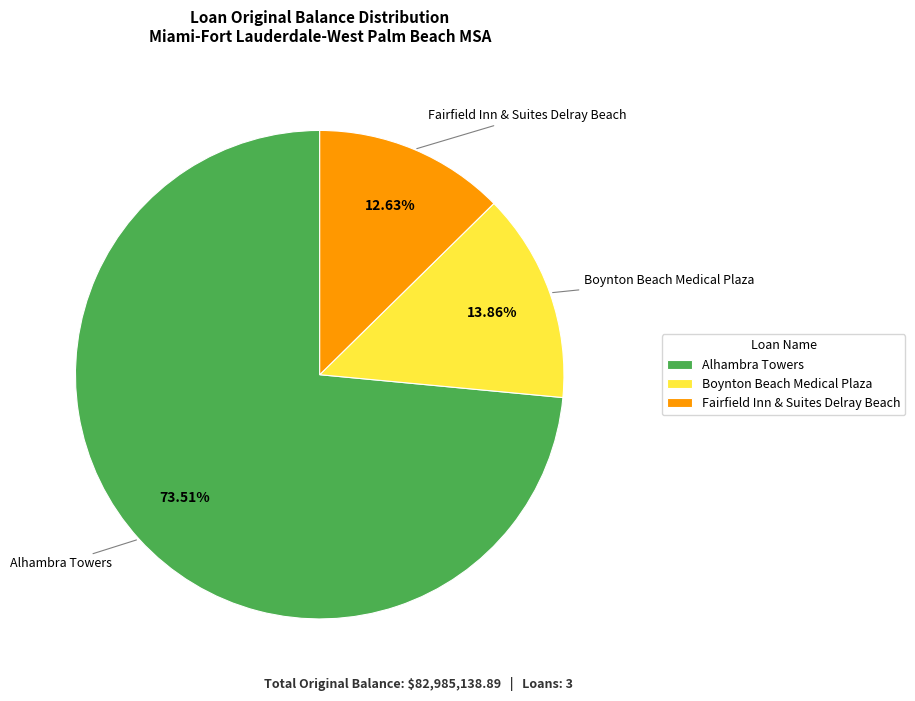

Which category has the smallest portion of the pie?

Fairfield Inn & Suites Delray Beach